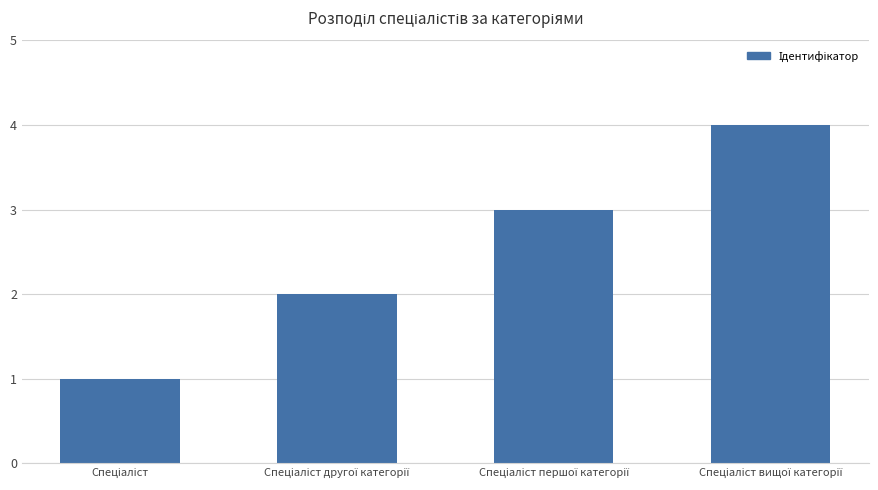

Does the chart contain any negative values?

No